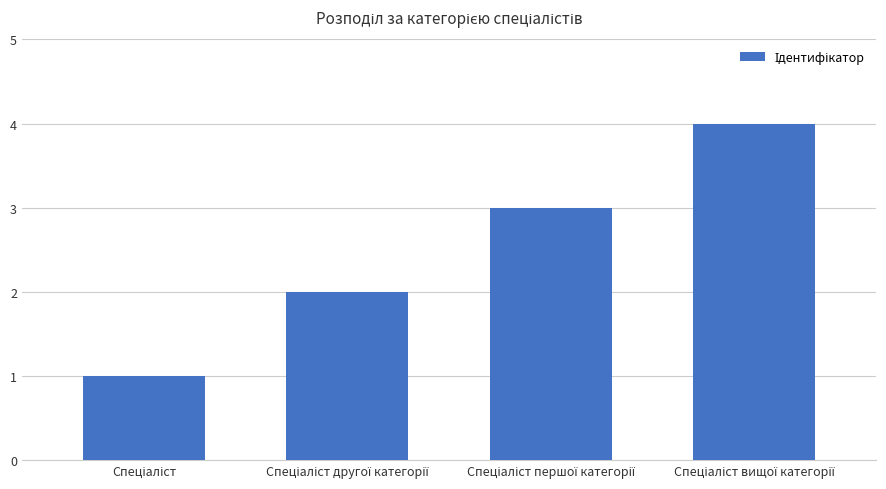

What is the greatest value displayed?

4